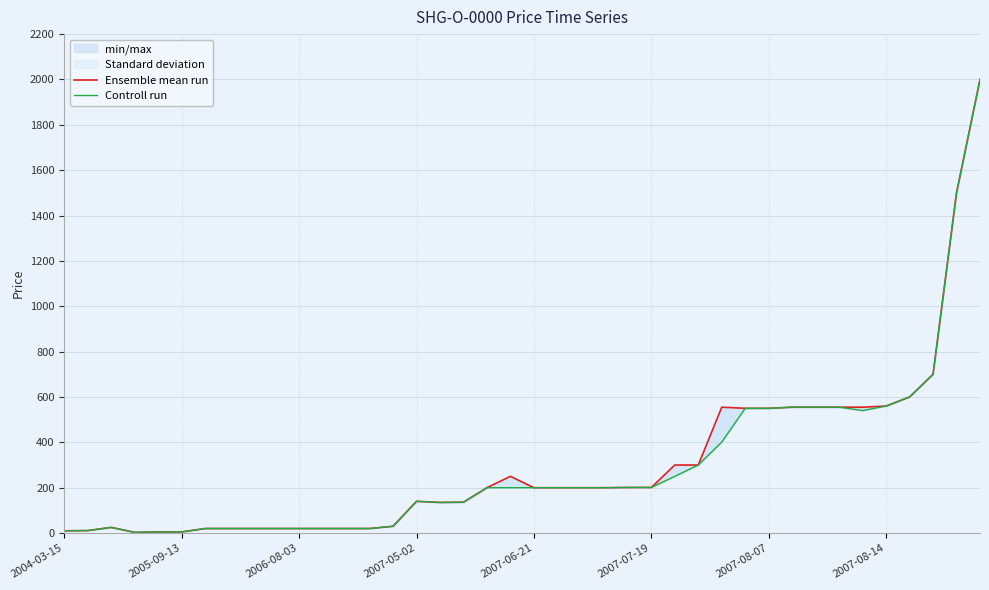

What position from the right is 2004-03-15?

40